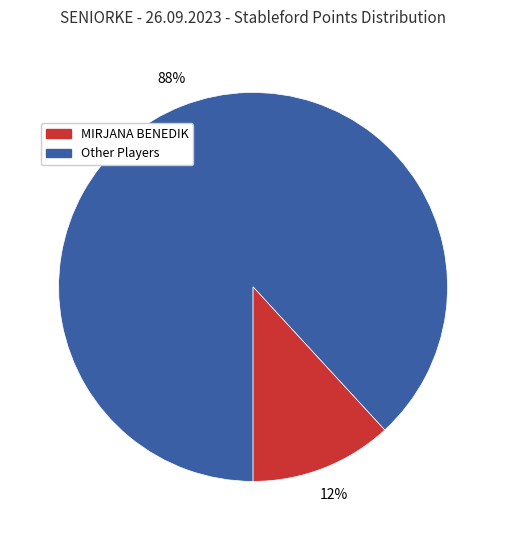

To the nearest percent, what is the average slice percentage?

50%